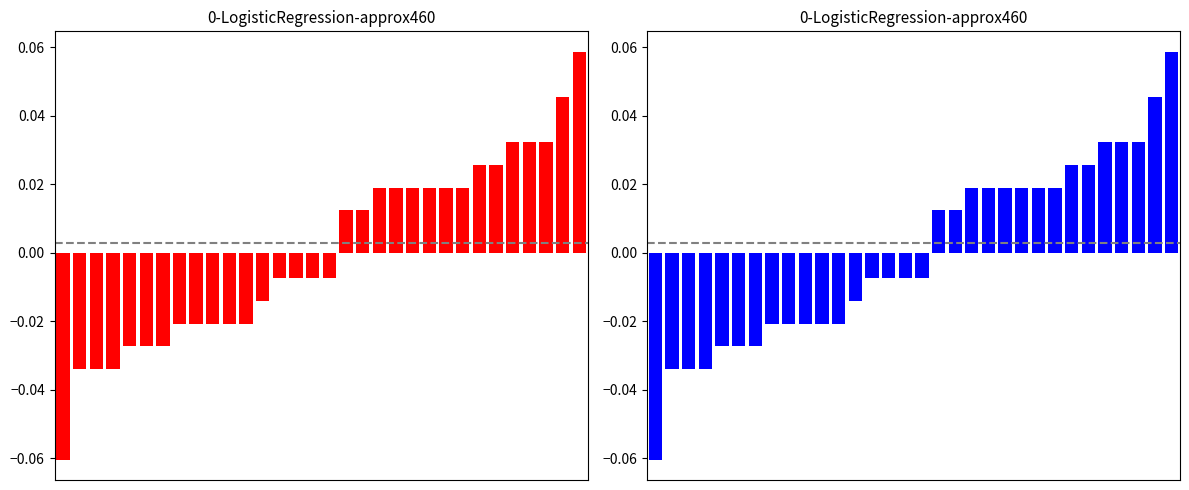

List the labels in order of value, largest first.

31, 30, 27, 28, 29, 25, 26, 19, 20, 21, 22, 23, 24, 17, 18, 13, 14, 15, 16, 12, 7, 8, 9, 10, 11, 4, 5, 6, 1, 2, 3, 0